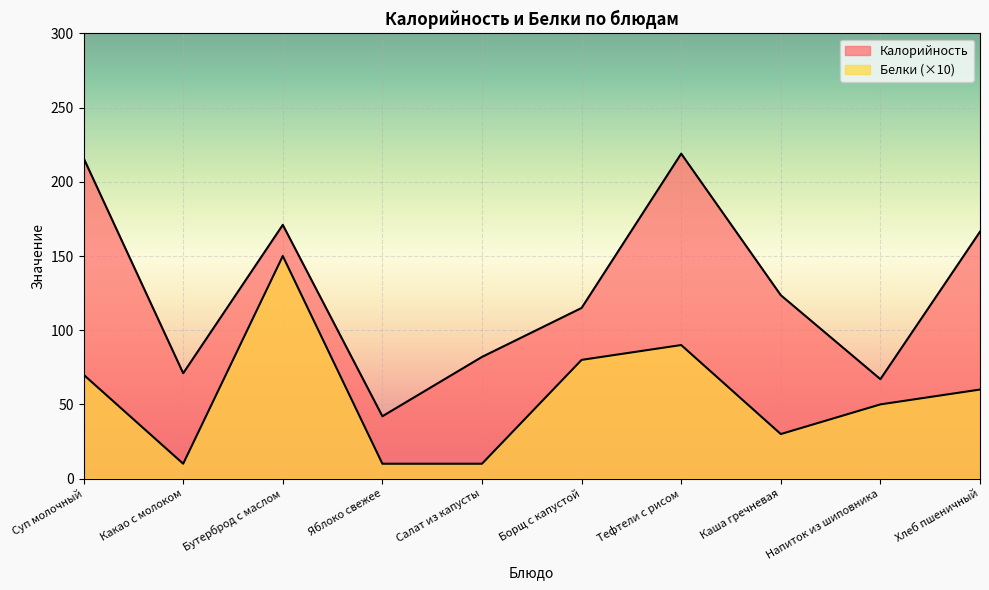

True or false: Калорийность has more than 2 points higher than both neighbors.

False